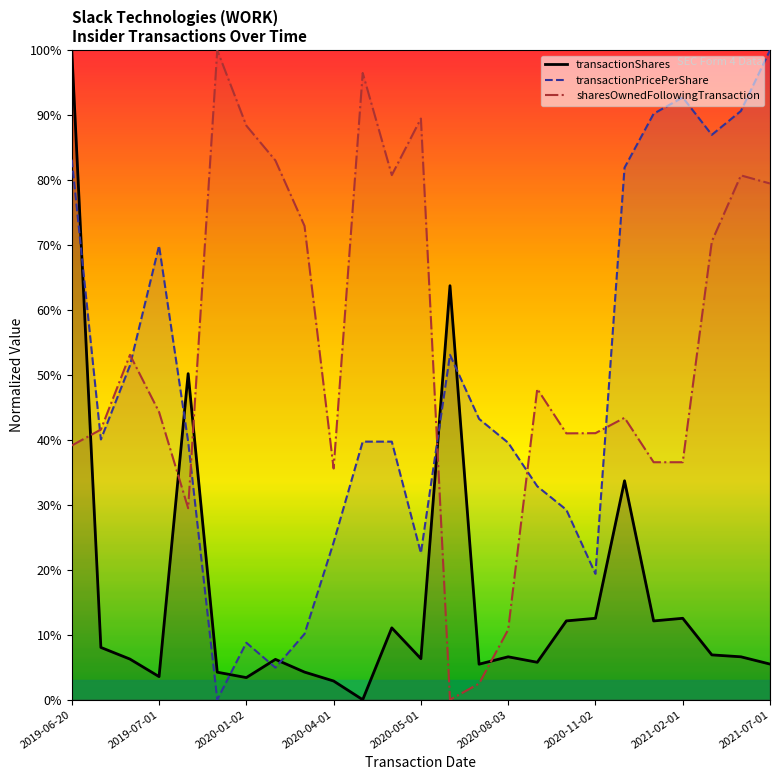

In transactionPricePerShare, how many points are lower than both neighbors (excluding endpoints)?

6